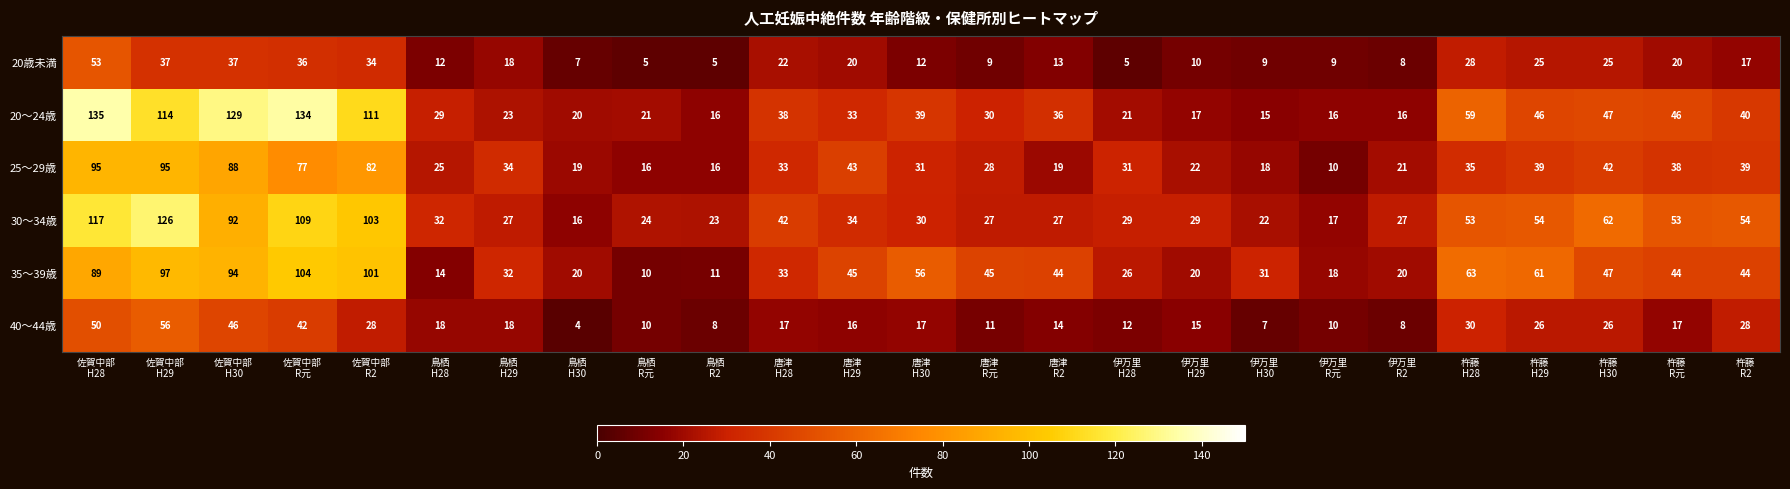

How many distinct data groups are displayed?

6